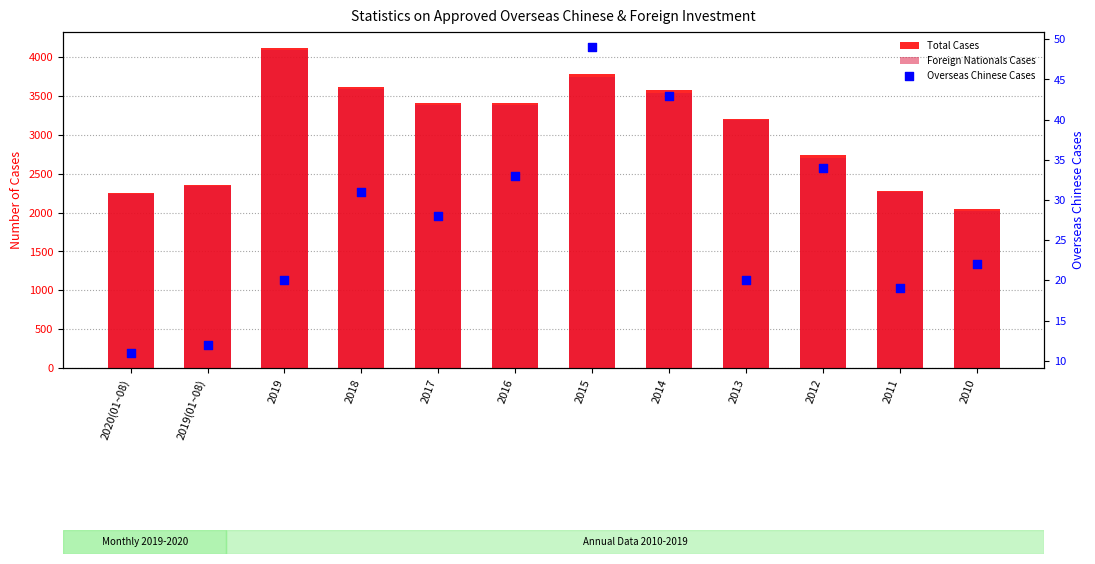

What is the total value across all series at 2011?

4566